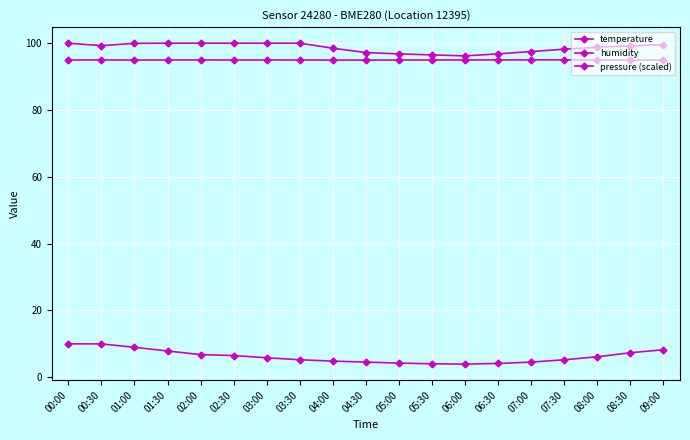

What is the total value across all series at 04:00?

198.2